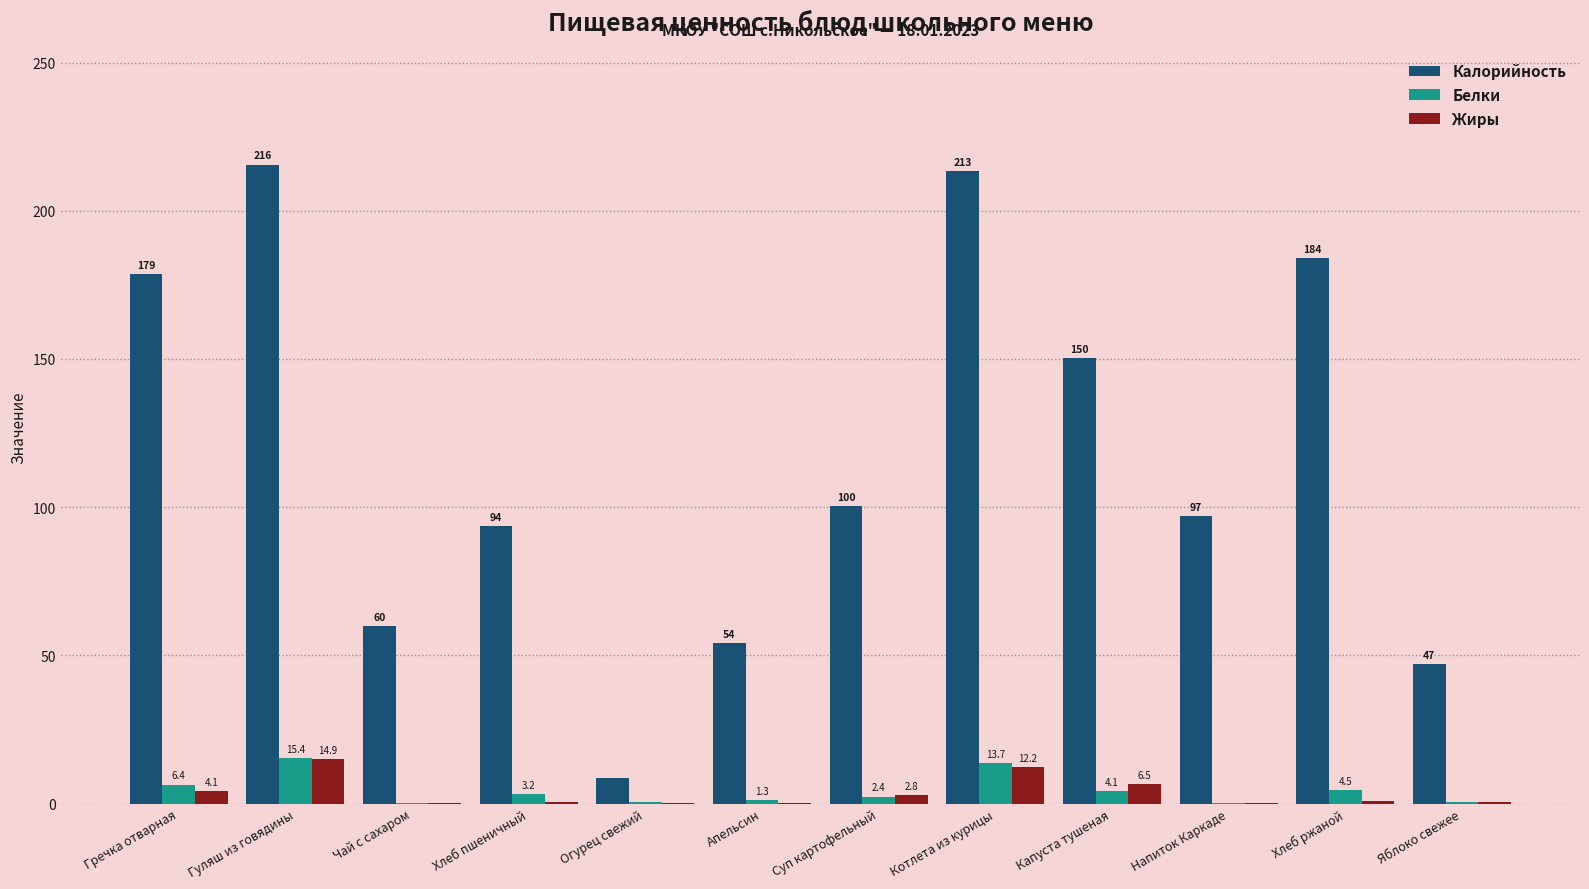

Is the value of Калорийность at Огурец свежий greater than the value of Белки at Гуляш из говядины?

No